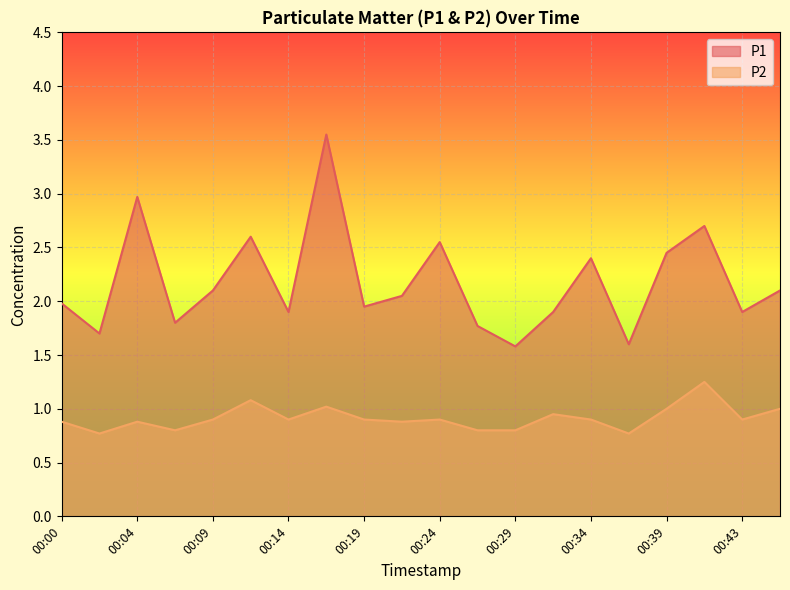

What is the sum of the P1 values at 00:26 and 00:36?

3.4